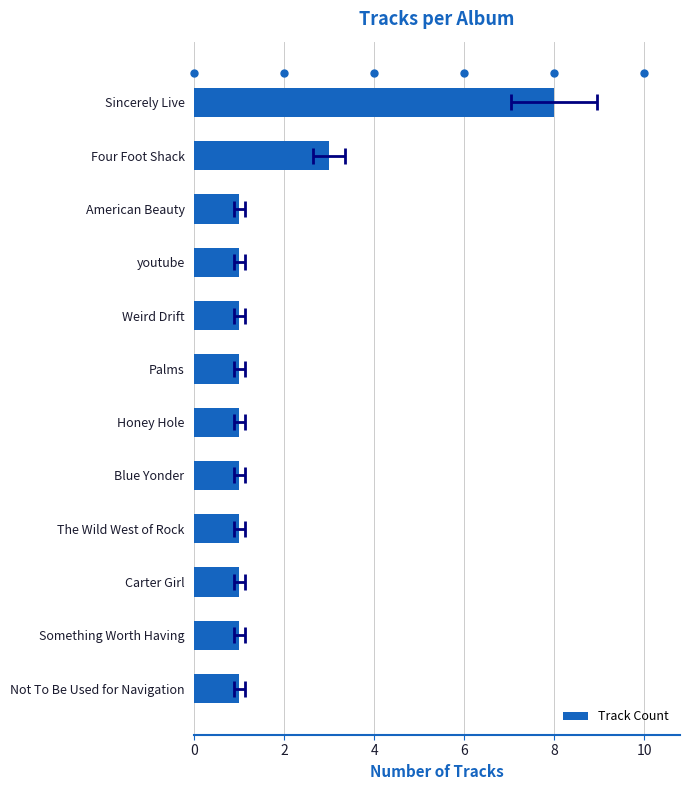

Does the chart contain any negative values?

No